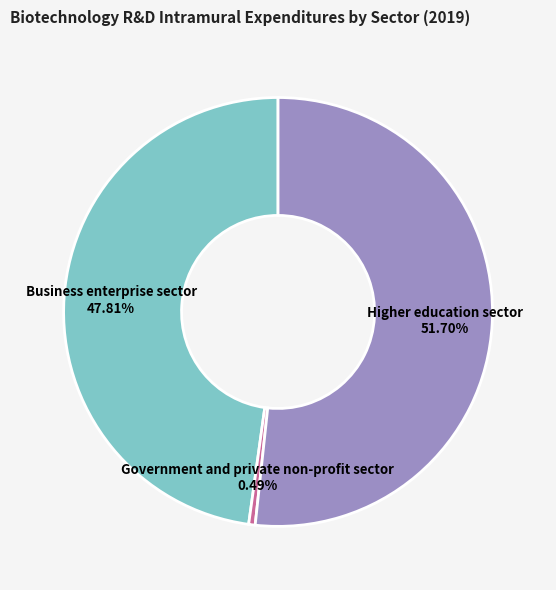

To the nearest percent, what is the combined percentage of Government and private non-profit sector and Higher education sector?

52%